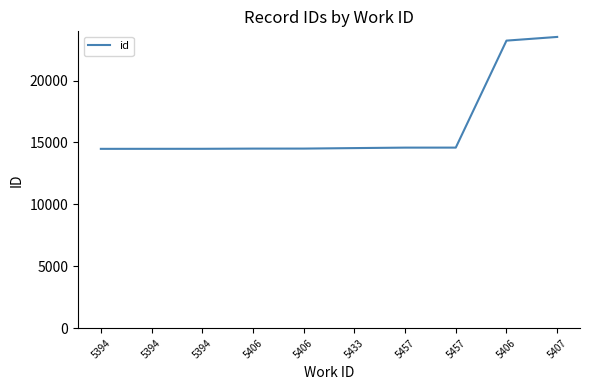

Does the chart have visible grid lines?

No